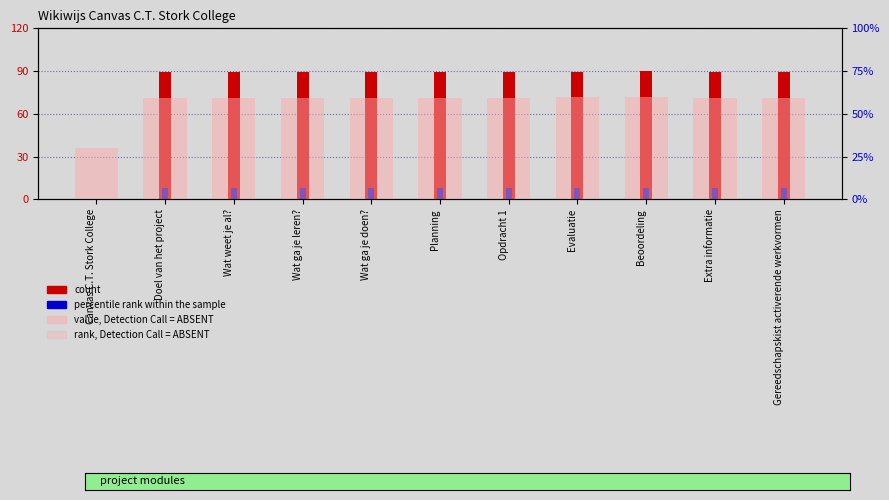

At which label does count reach its minimum?

Canvas C.T. Stork College